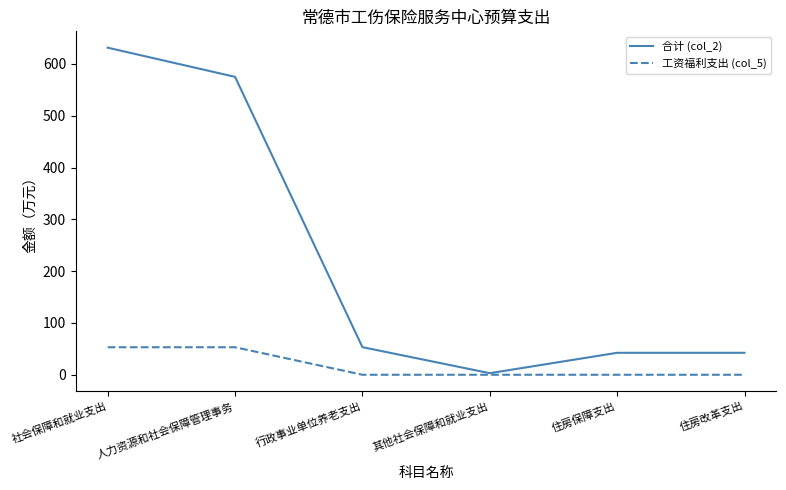

The value of 合计 (col_2) at 人力资源和社会保障管理事务 is 833.6. True or false?

False